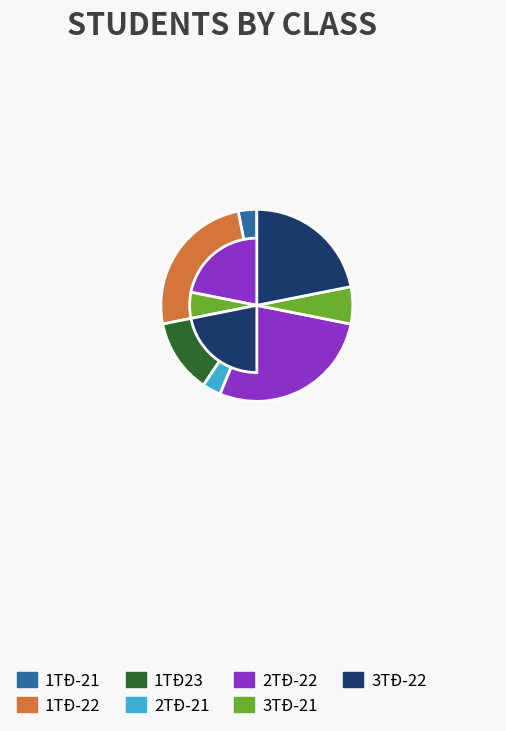

Is there a majority slice in this chart?

No